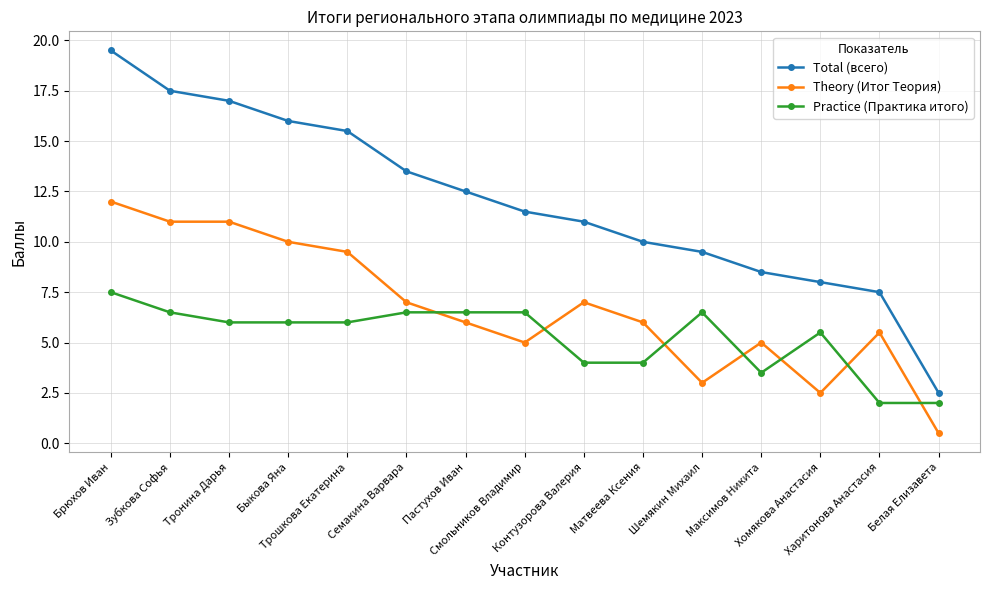

At which label does Theory (Итог Теория) reach its peak?

Брюхов Иван